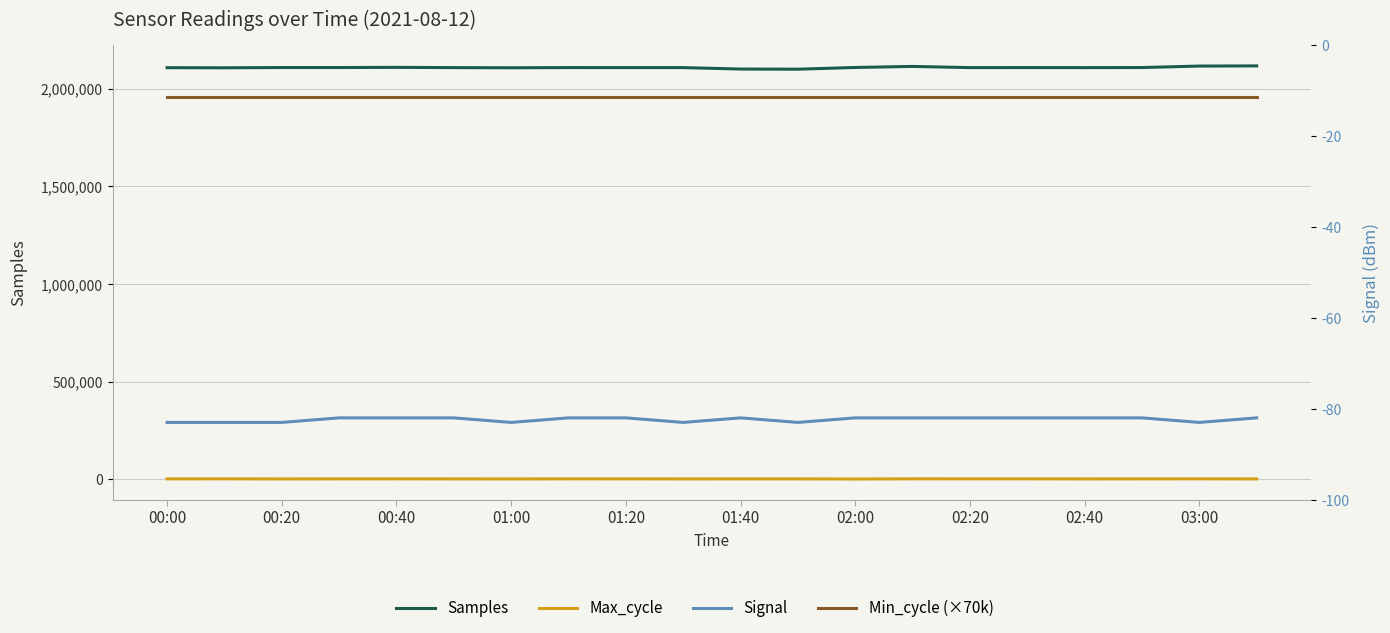

True or false: Signal and Samples intersect in this chart.

False